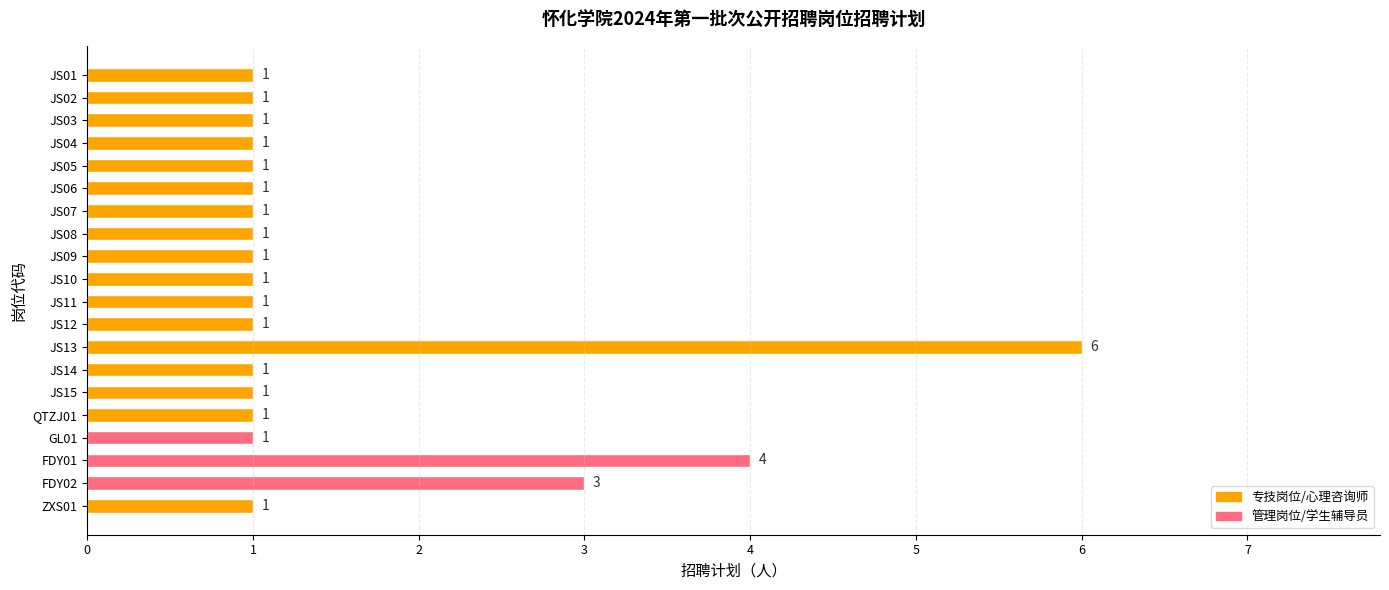

What is the sum of all values?

30